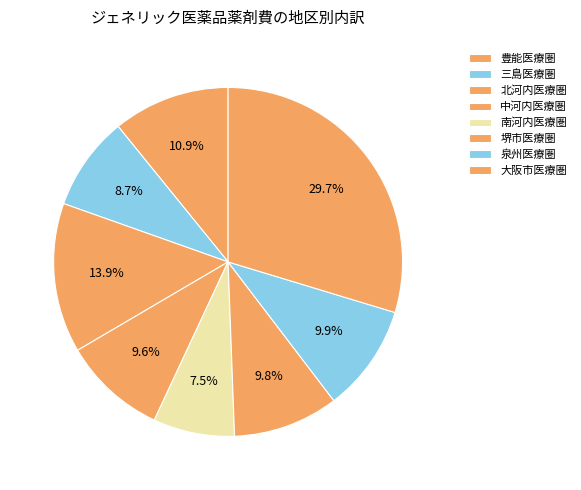

True or false: 南河内医療圏 accounts for 8% of the total.

True